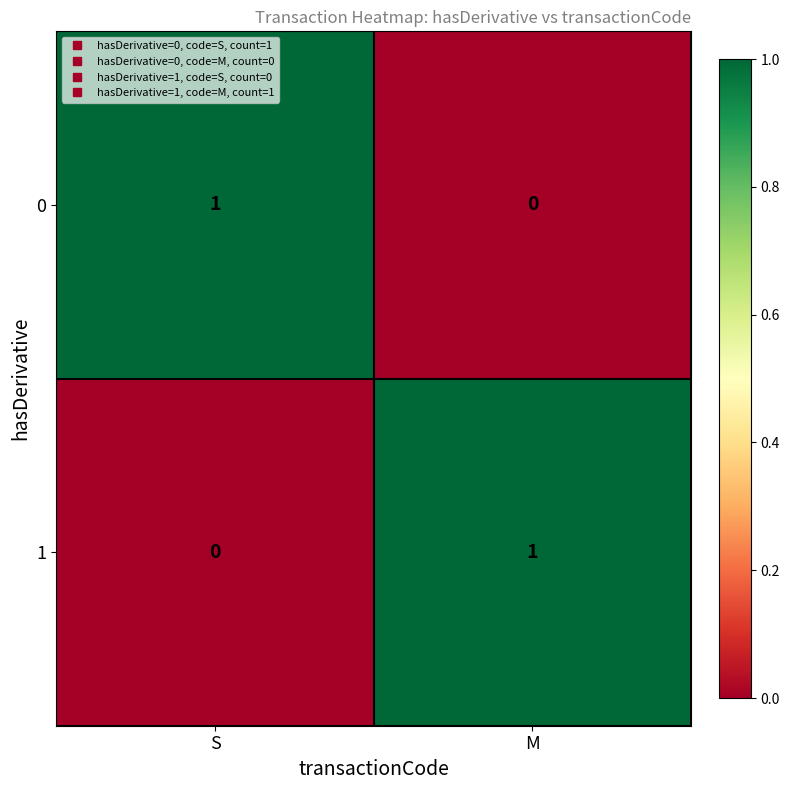

At which label does 0 reach its minimum?

M